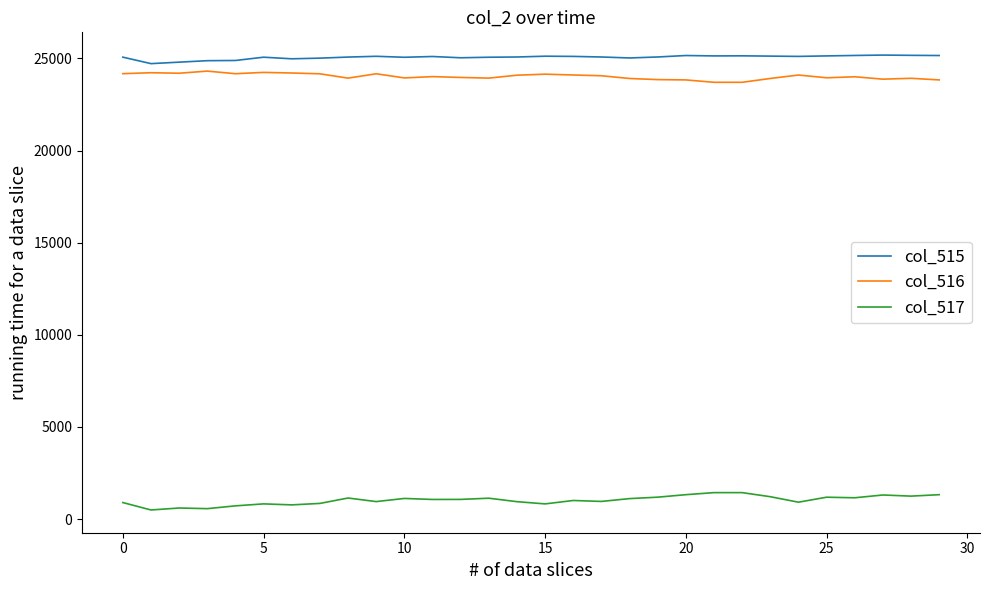

What is the maximum value shown in the chart?

25181